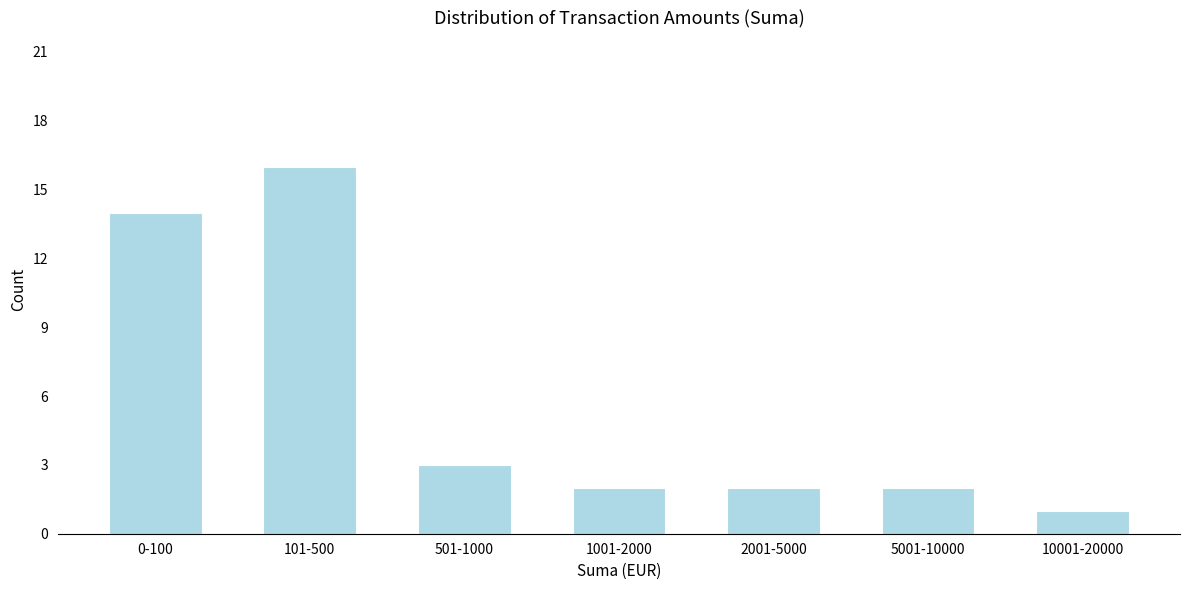

Reading left to right, list all the values displayed in this chart.

14	16	3	2	2	2	1